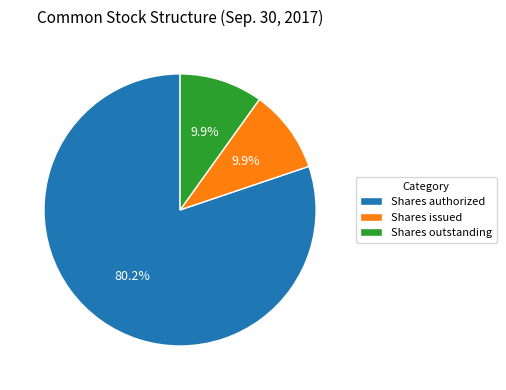

Approximately how many times larger is the value at Shares outstanding compared to Shares issued?

1.0